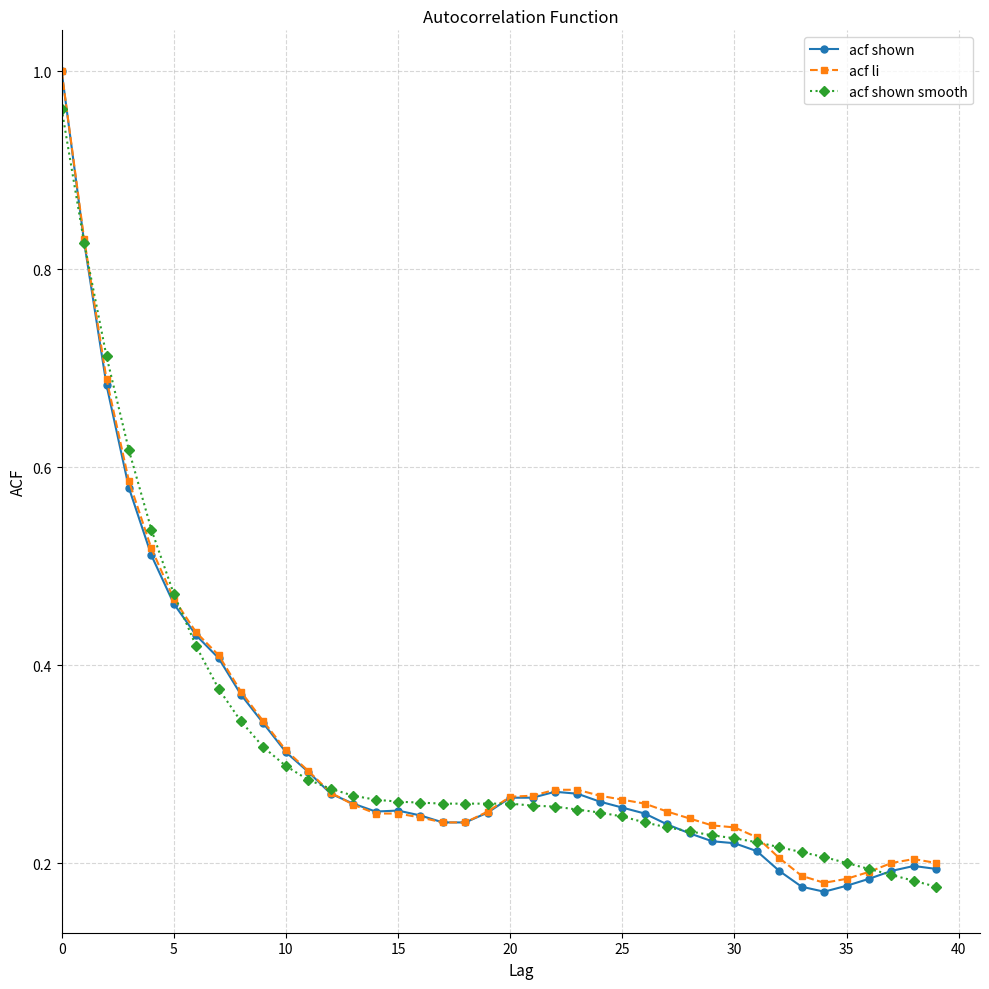

At how many categories does at least one series exceed 0?

40